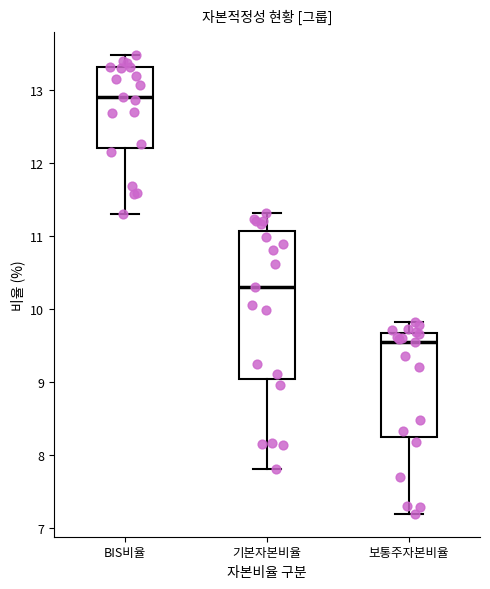

Where is the upper edge of the box for 보통주자본비율 on the y-axis? The values are not printed on the chart, so give them approximately, as read against the axis.

9.7